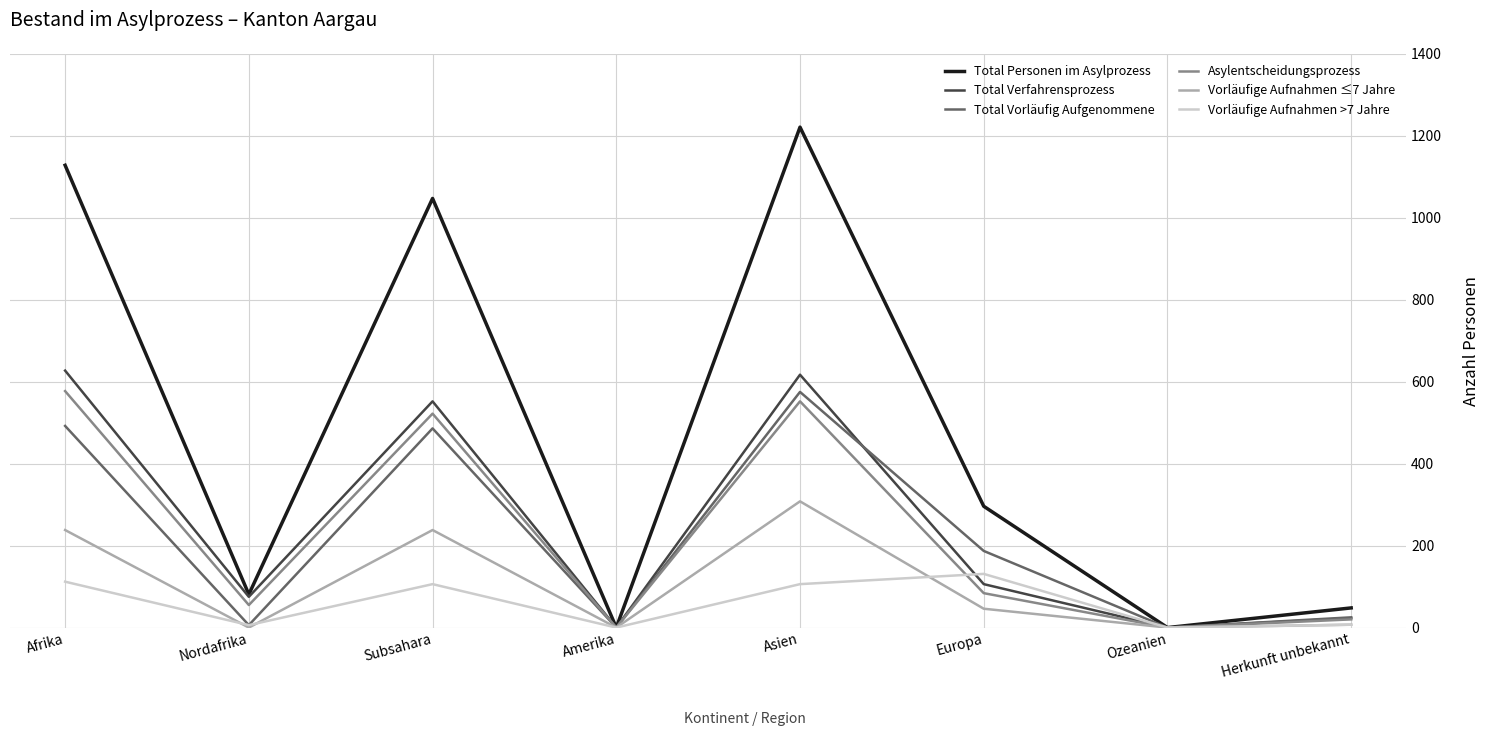

Which label corresponds to the largest value in the chart?

Asien